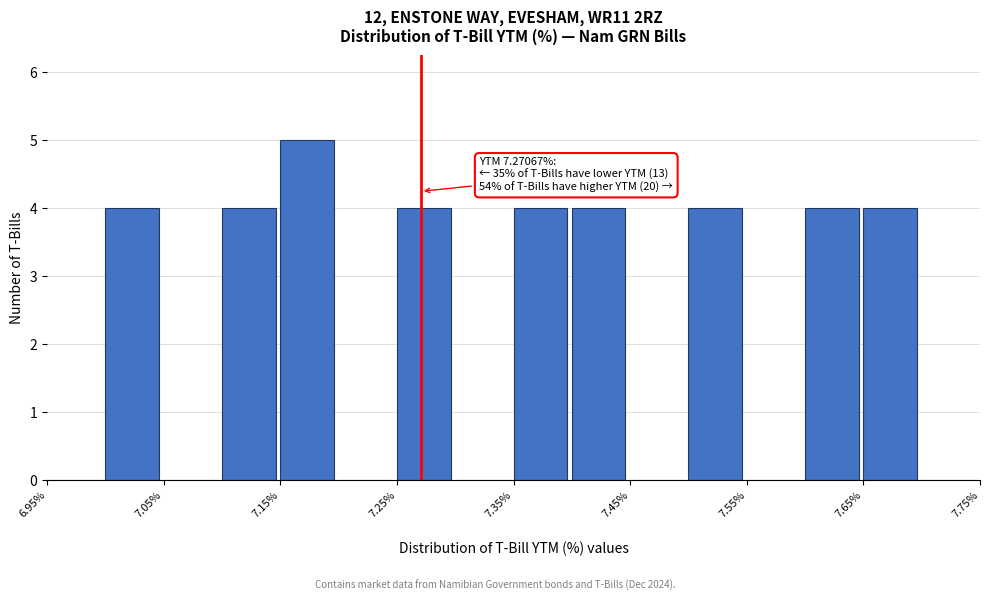

Over which range of the x-axis is the bar tallest?

7.15 to 7.20